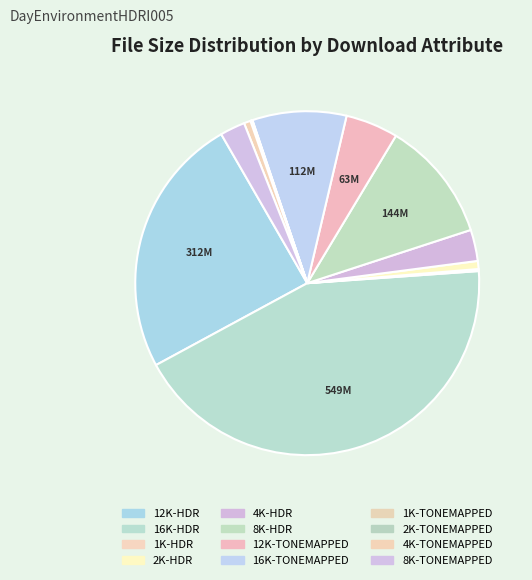

Is there any slice that represents more than half of the pie?

No